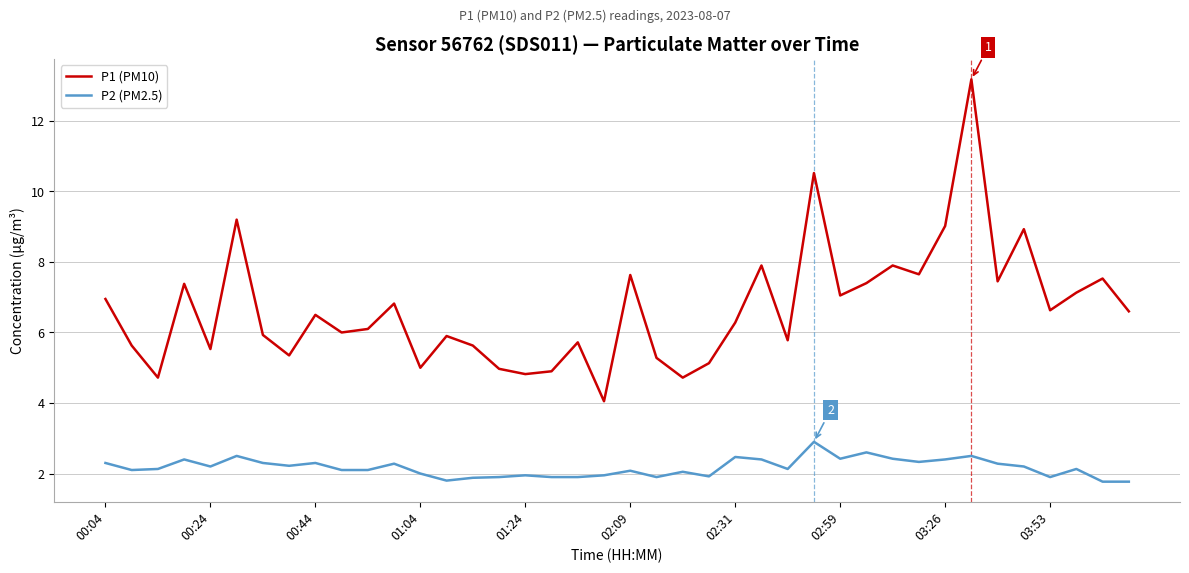

What is the greatest value displayed?

13.2